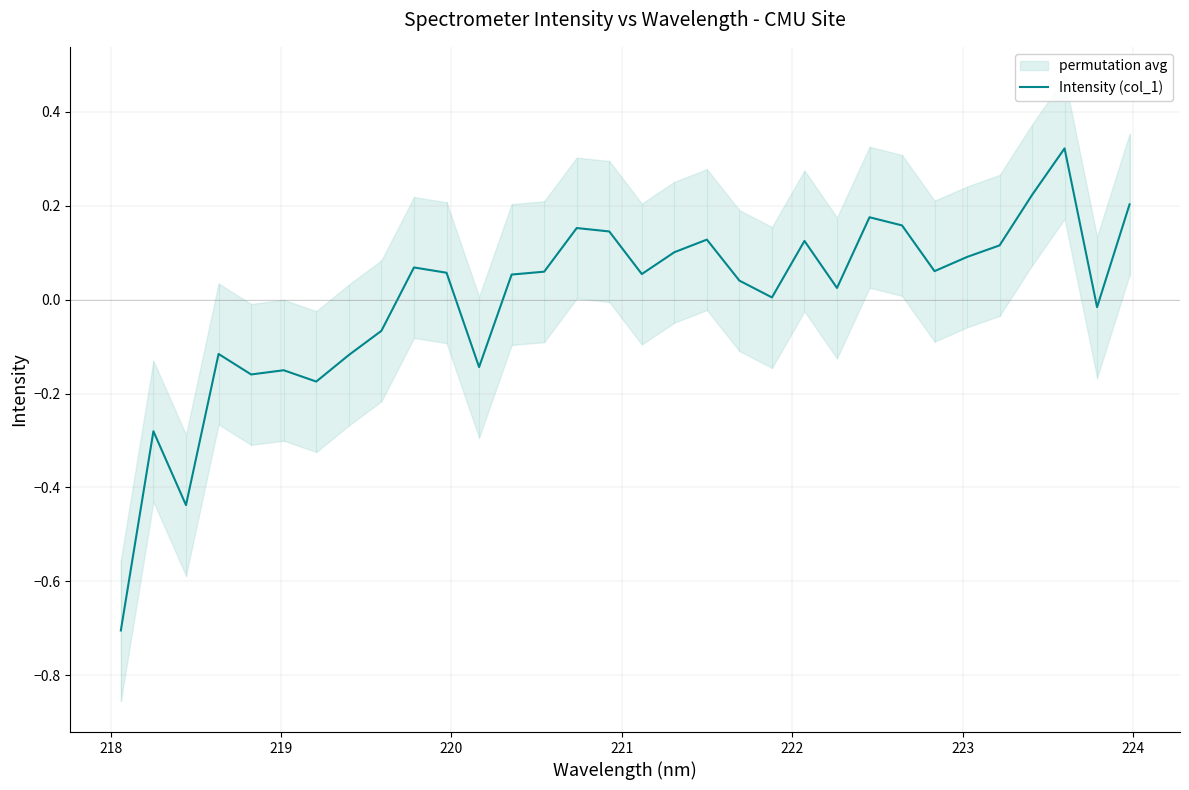

What is the minimum value for Intensity (col_1)?

-0.7